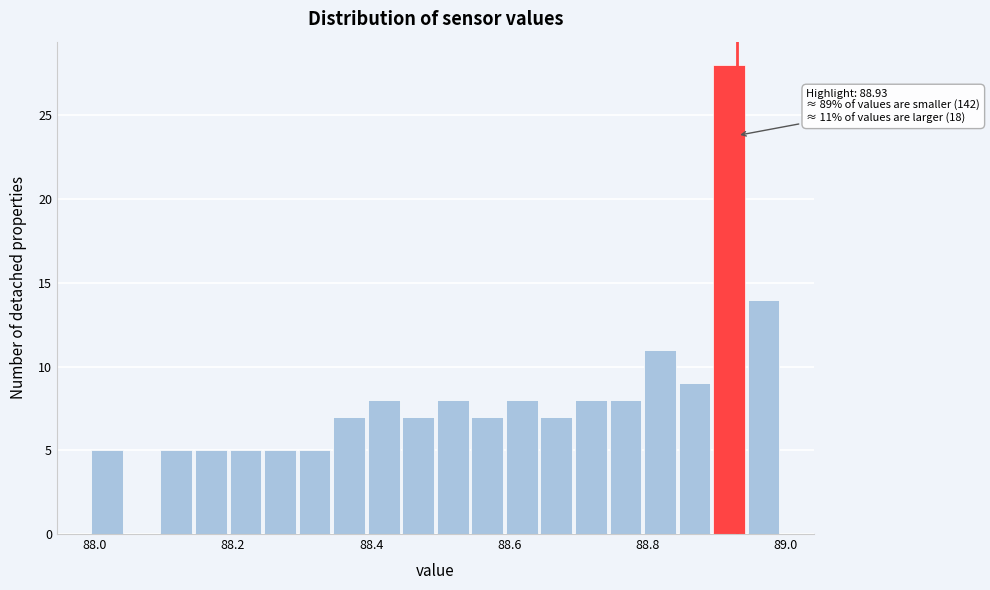

Read against the x-axis, roughly where is the centre of the tallest bar?

88.92